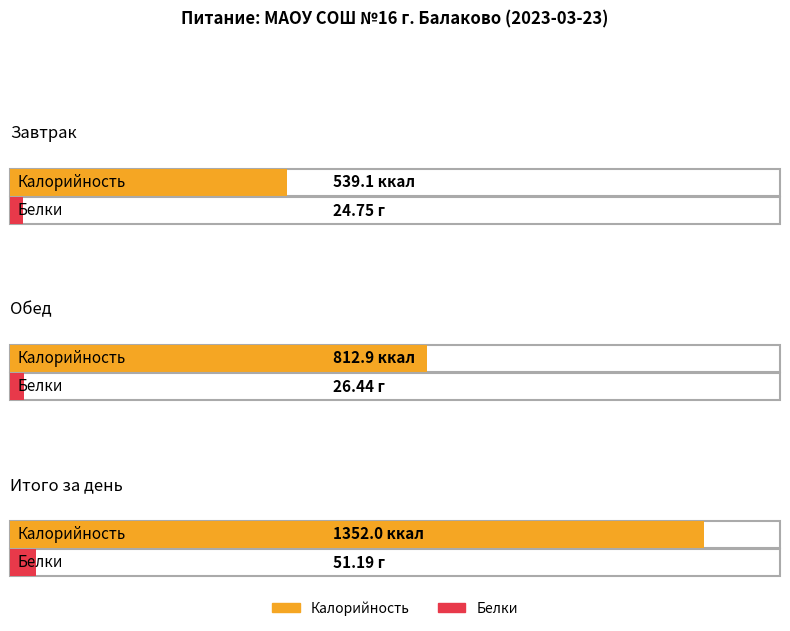

Which series has the largest total across all categories?

Калорийность